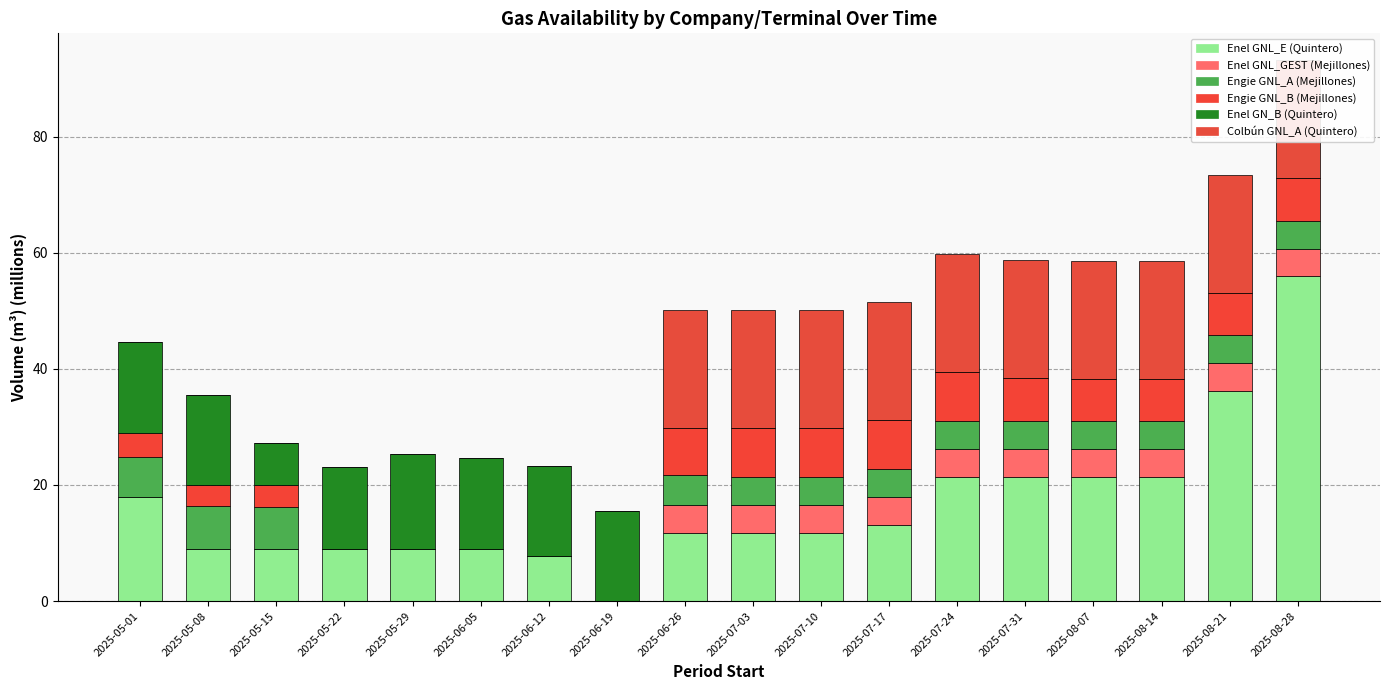

List the labels in order of Enel GN_B (Quintero) value, smallest first.

2025-06-26, 2025-07-03, 2025-07-10, 2025-07-17, 2025-07-24, 2025-07-31, 2025-08-07, 2025-08-14, 2025-08-21, 2025-08-28, 2025-05-15, 2025-05-22, 2025-05-01, 2025-05-08, 2025-06-05, 2025-06-12, 2025-06-19, 2025-05-29